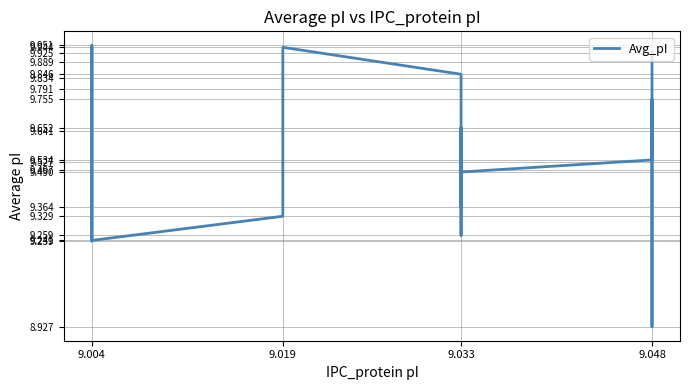

True or false: there are more than 1 points higher than both neighbors.

True